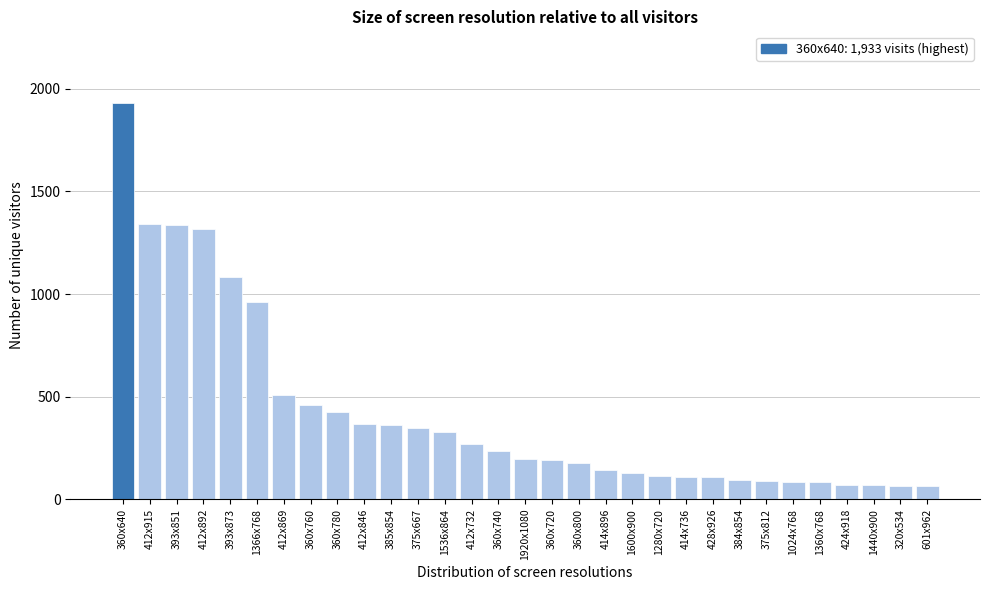

True or false: the data shows 92 at 384x854.

True